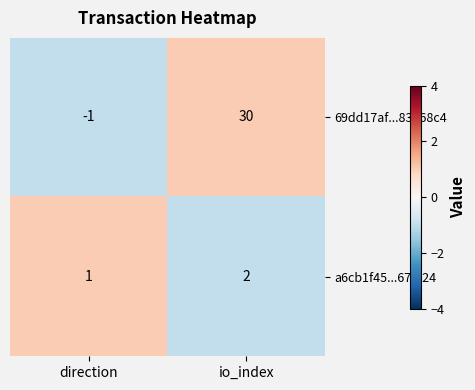

The value of 69dd17af...83768c4 at direction is -1. True or false?

True